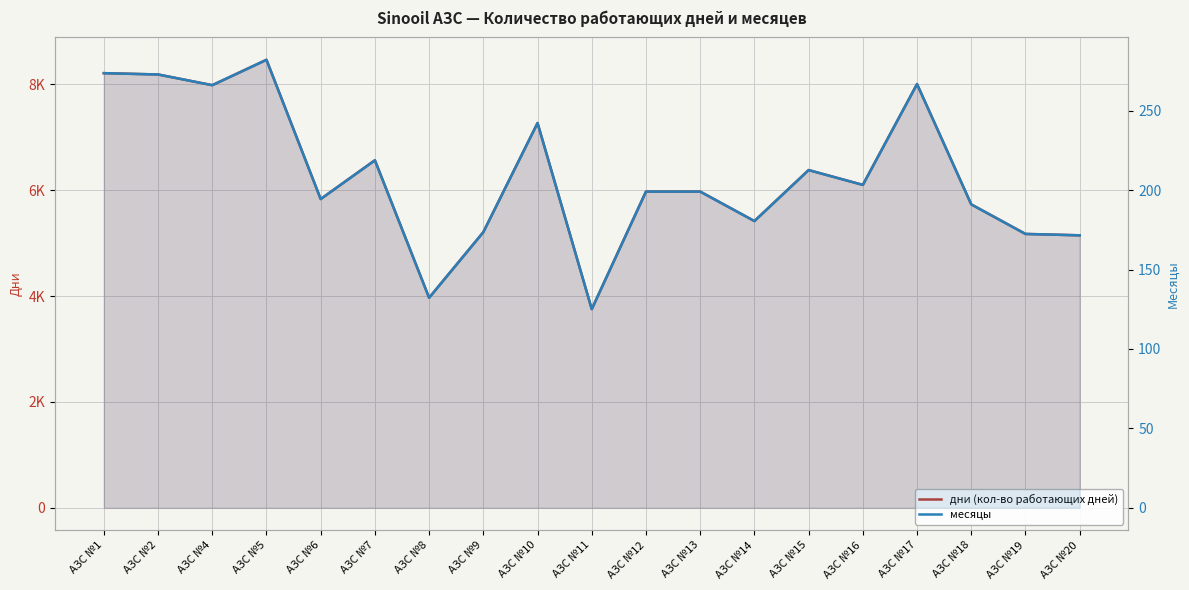

What are all the series names shown in the legend?

дни (кол-во работающих дней), месяцы